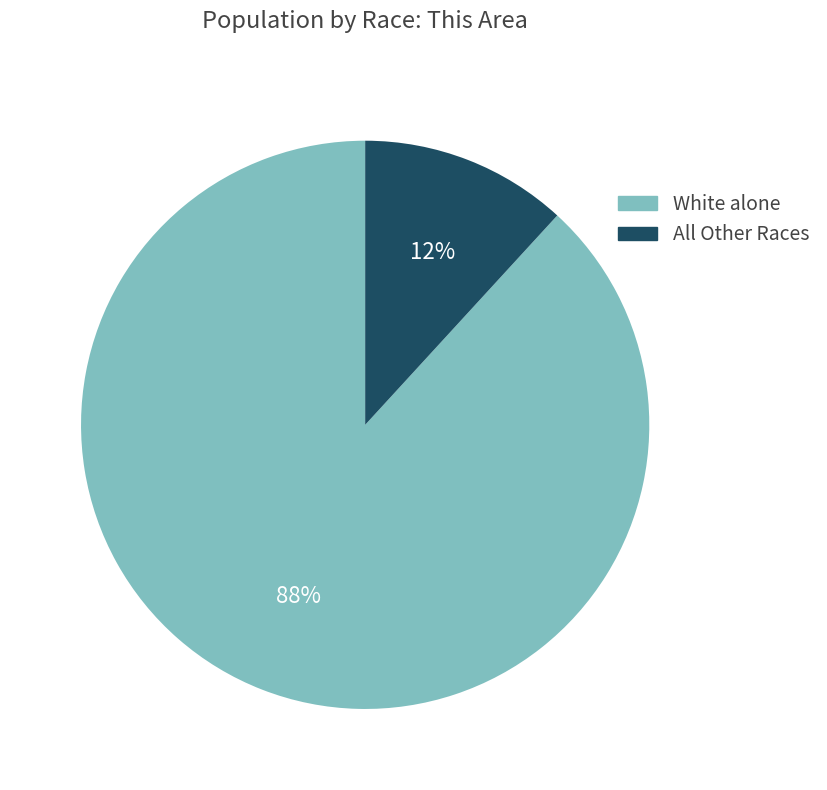

To the nearest percent, what is the average slice percentage?

50%